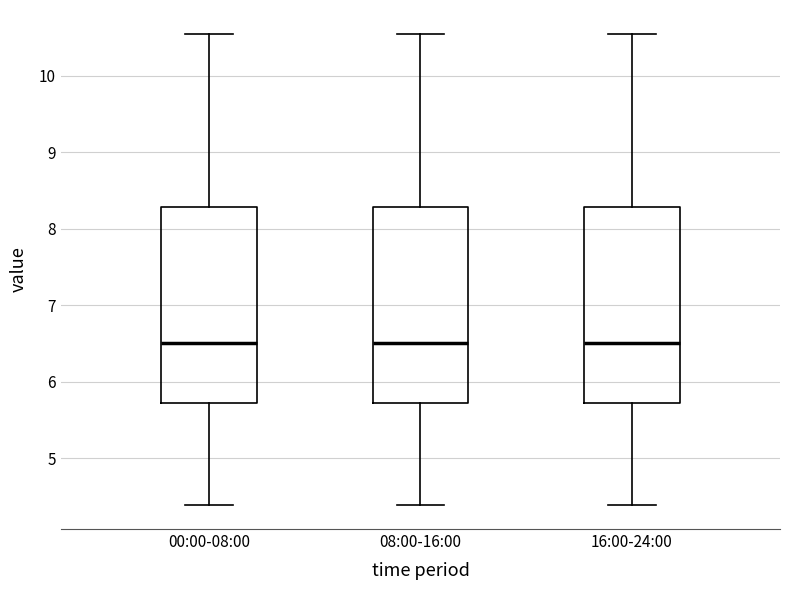

Where does the lower whisker of the box for 08:00-16:00 end on the y-axis? The values are not printed on the chart, so give them approximately, as read against the axis.

4.4